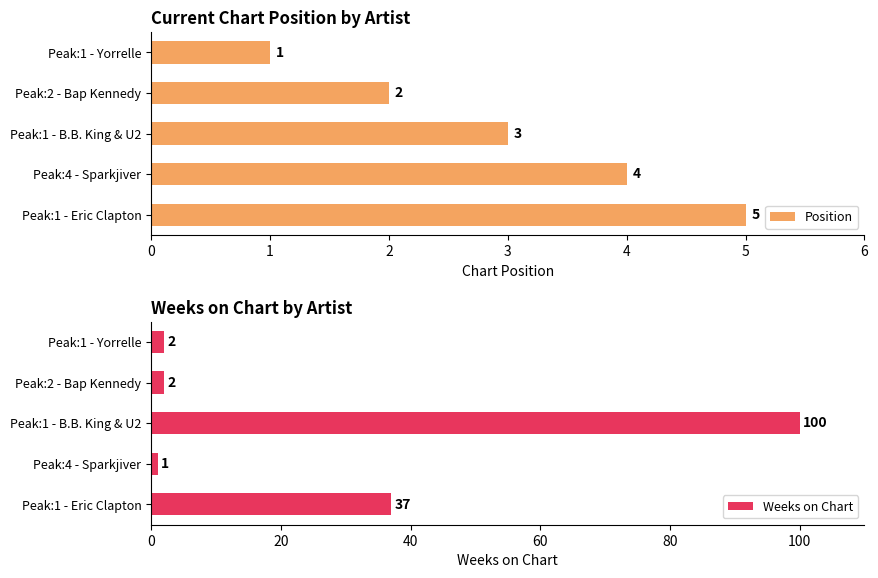

What is the value of the Weeks on Chart bar at the 3rd from the left?

100